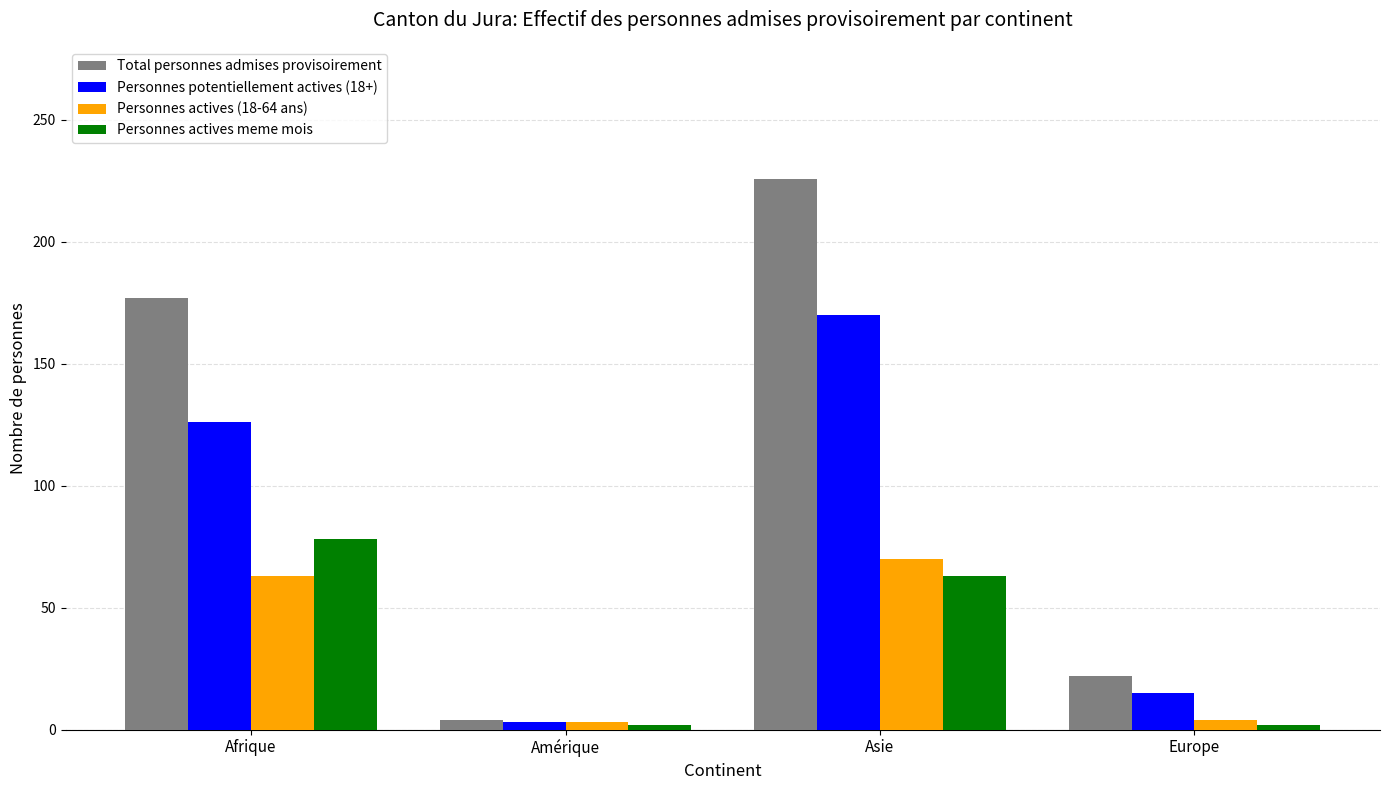

What is the minimum value for Total personnes admises provisoirement?

4